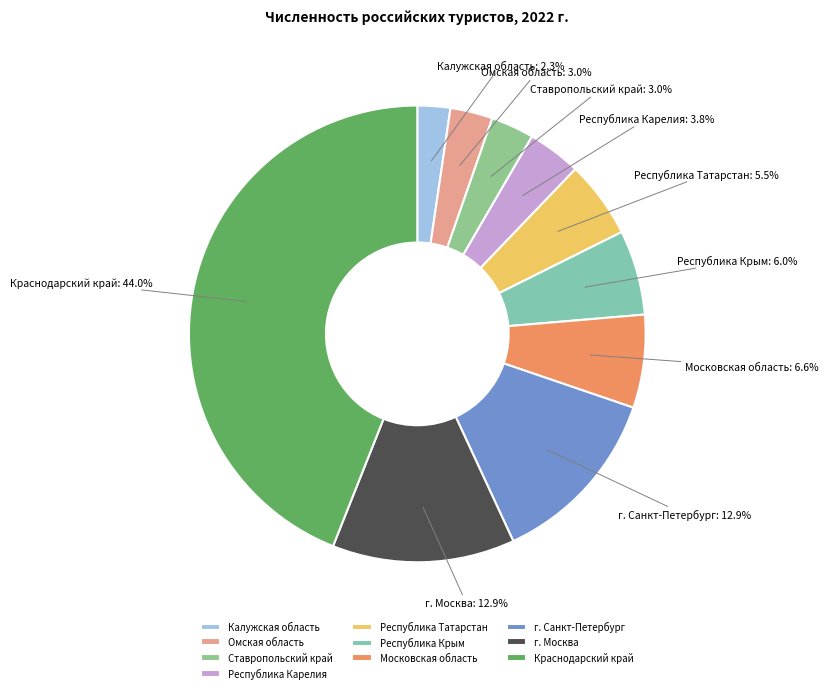

What is the ratio of the value at Республика Крым to the value at Калужская область?

2.6